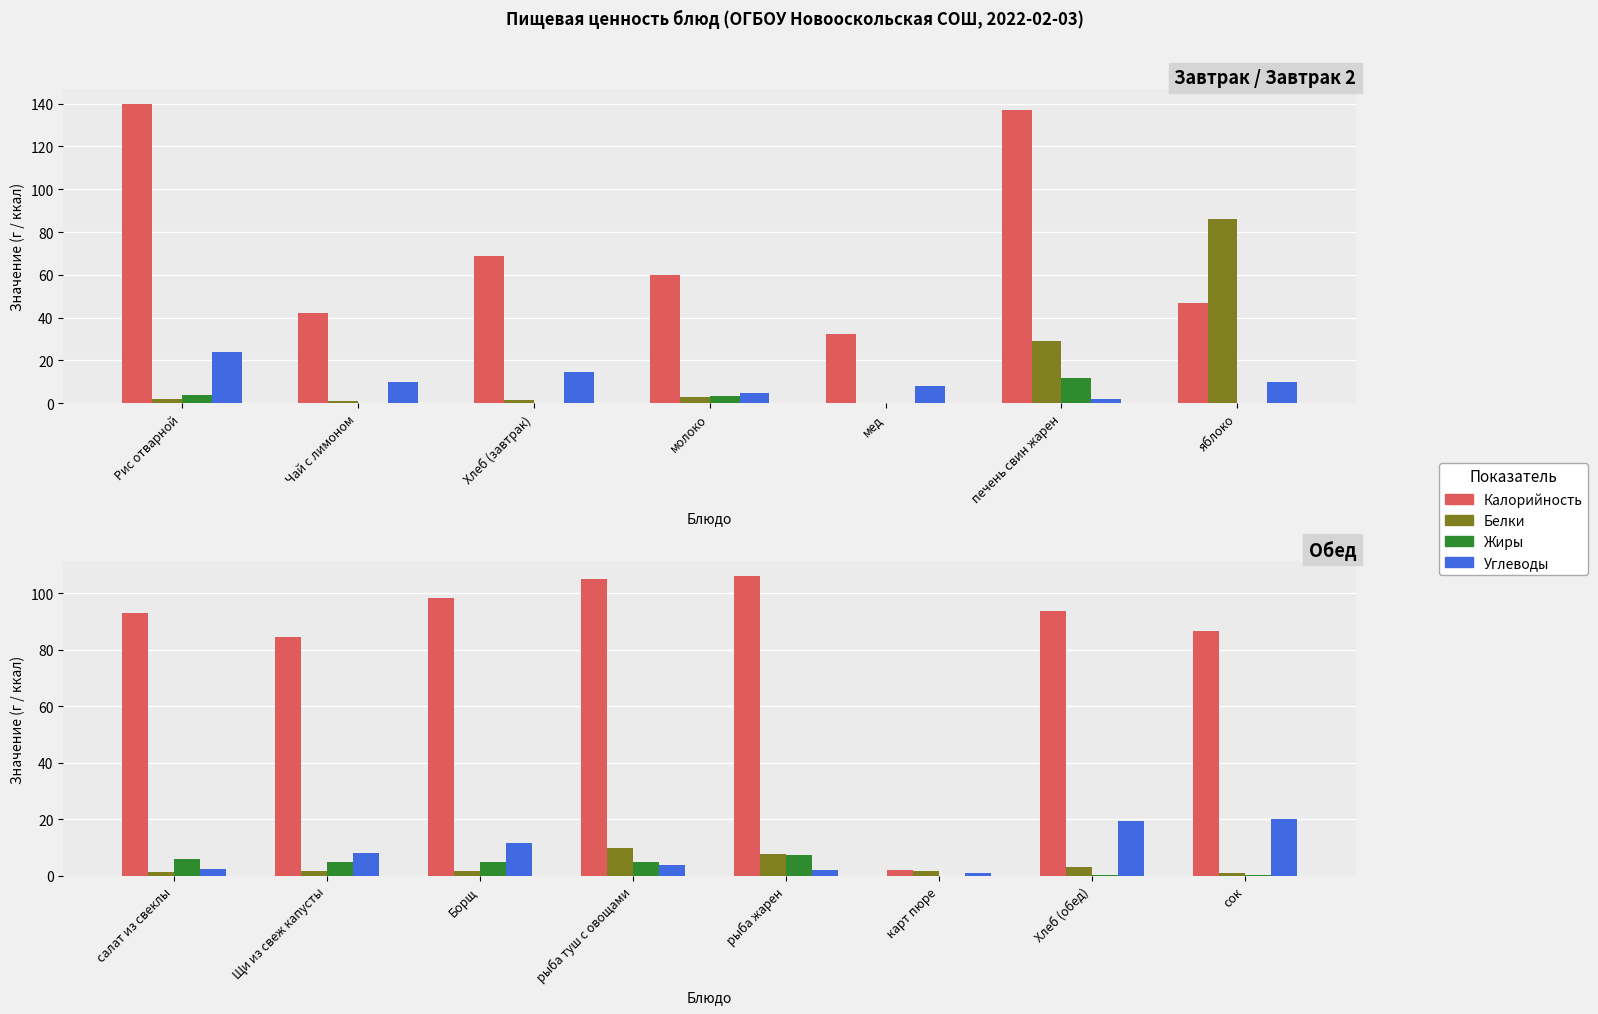

Where does the Жиры series first go above 4?

салат из свеклы